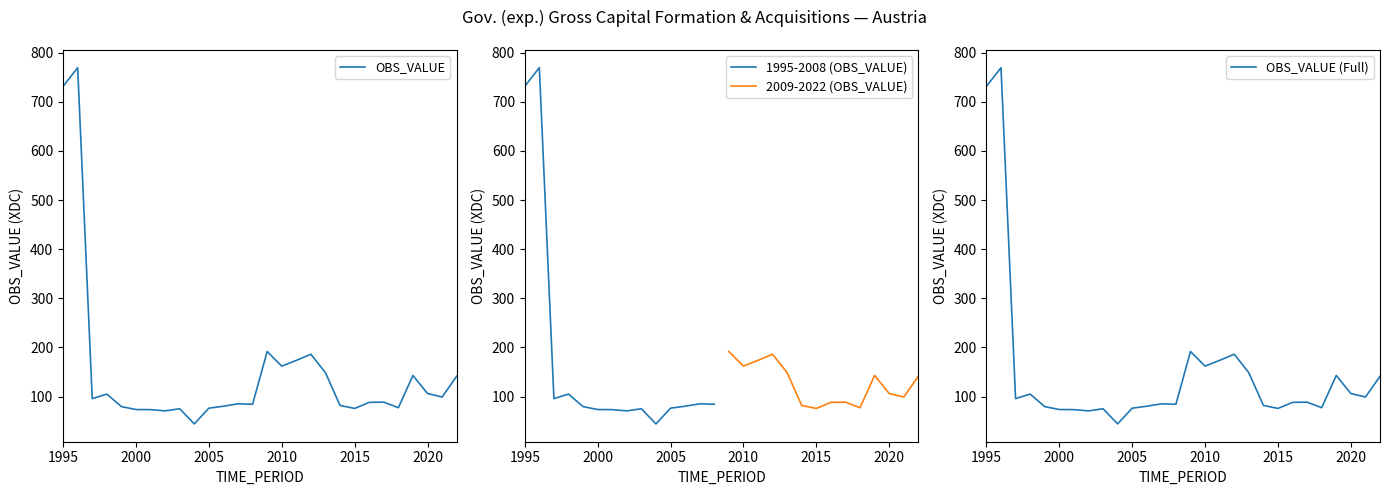

Between 2018 and 2002, which is larger?

2018